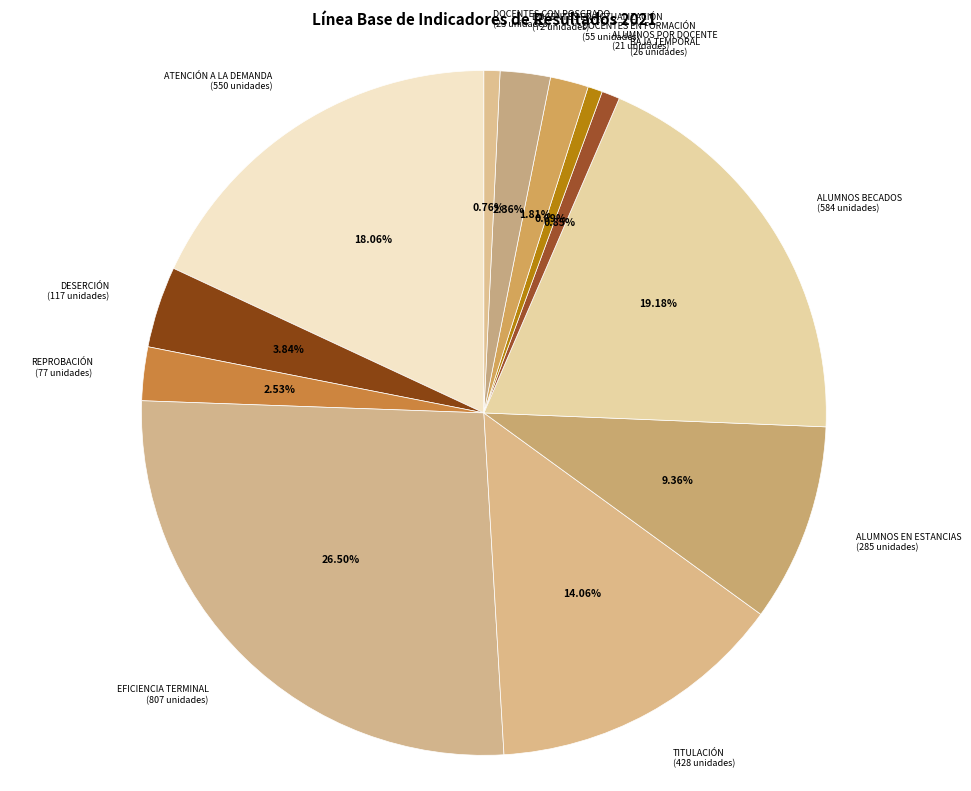

Is the sum of ALUMNOS BECADOS and REPROBACIÓN greater than half?

No